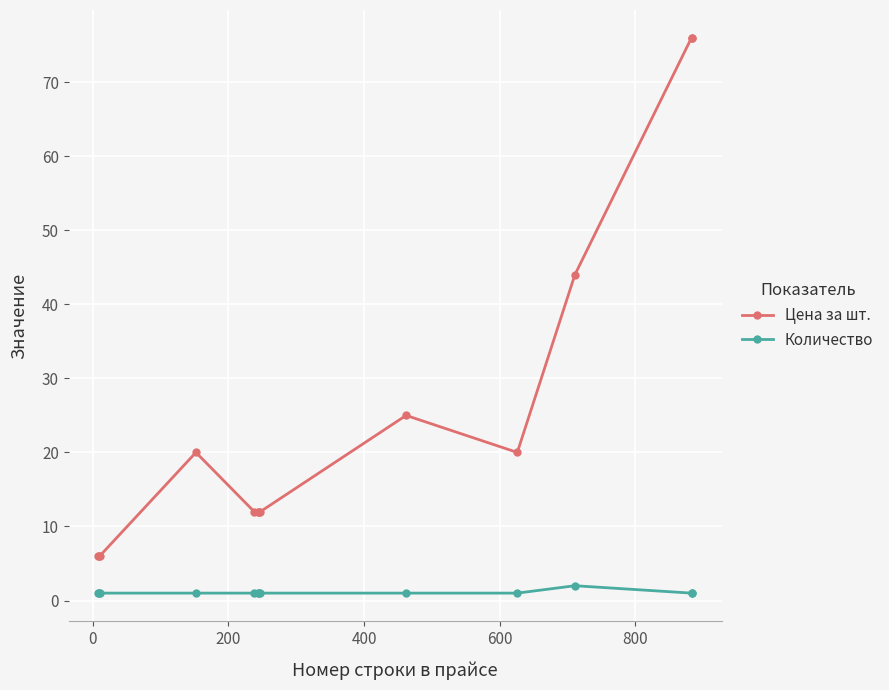

What is the maximum value for Количество?

2